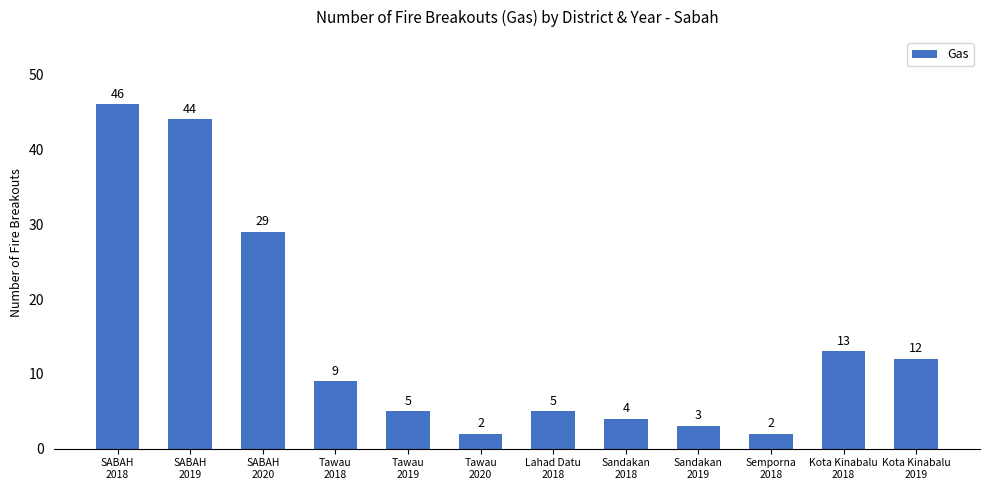

Where is the data nearest to the value 24?

SABAH
2020